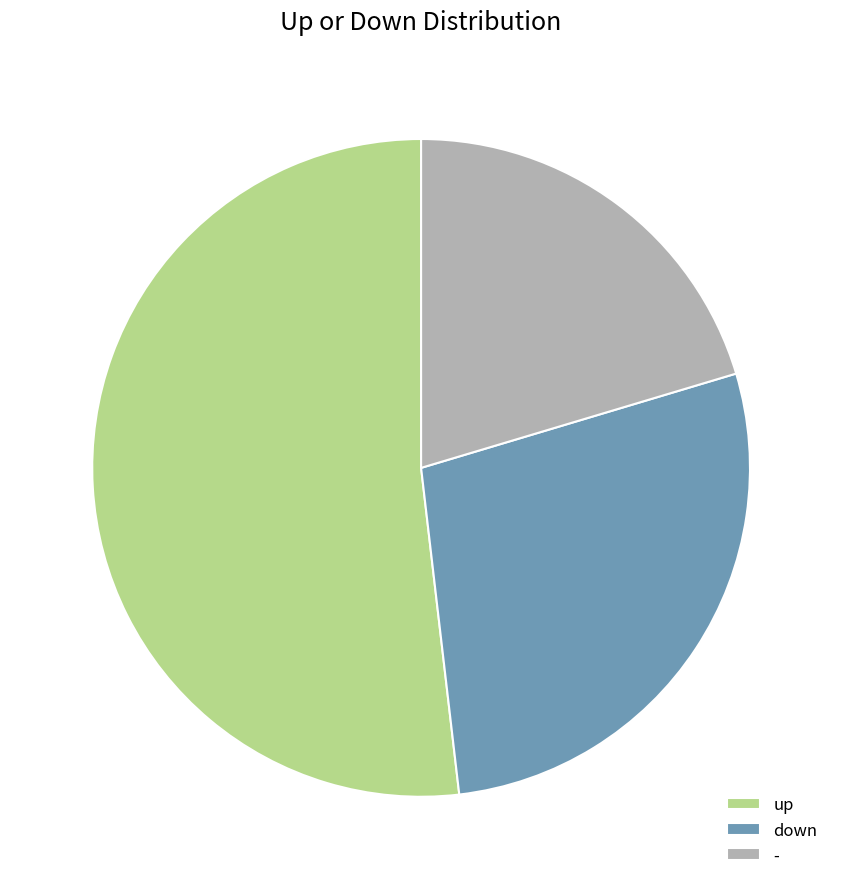

Which category has the biggest portion of the pie?

up